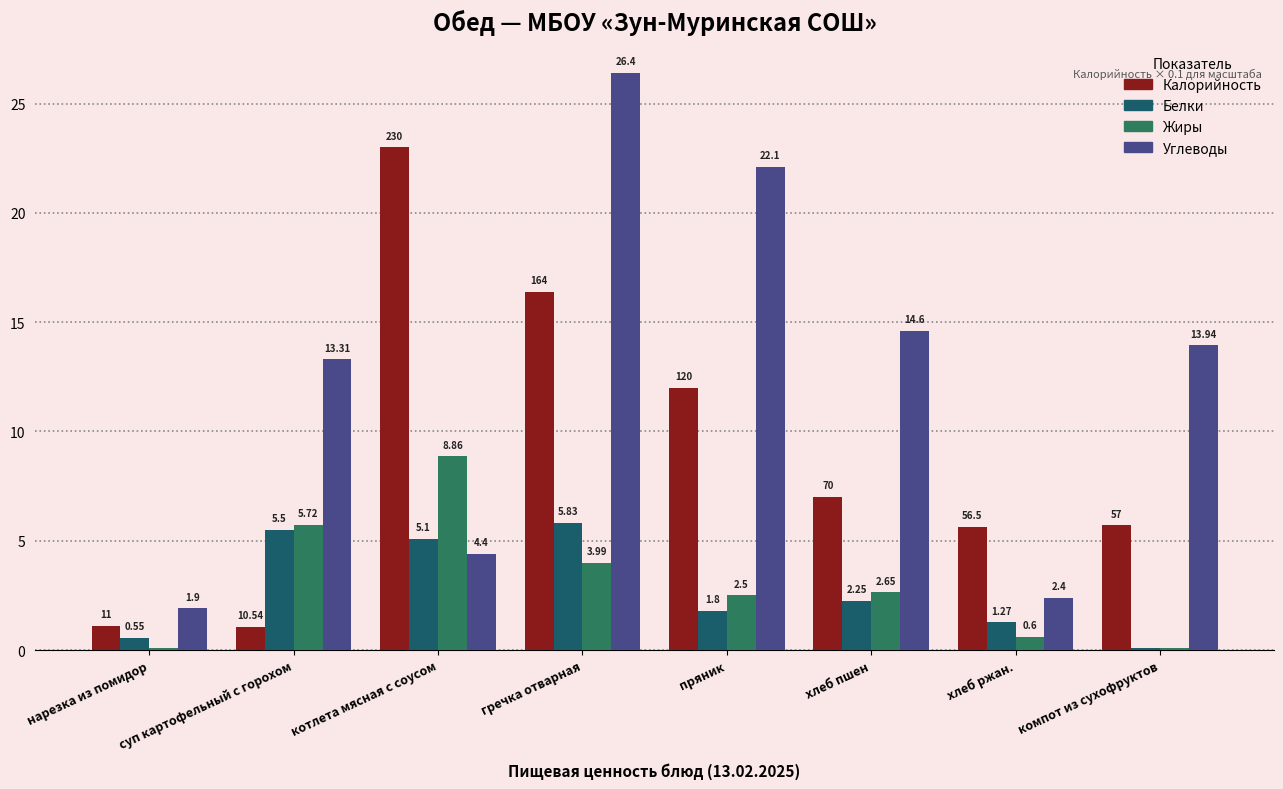

At which label is Жиры closest to 4?

гречка отварная